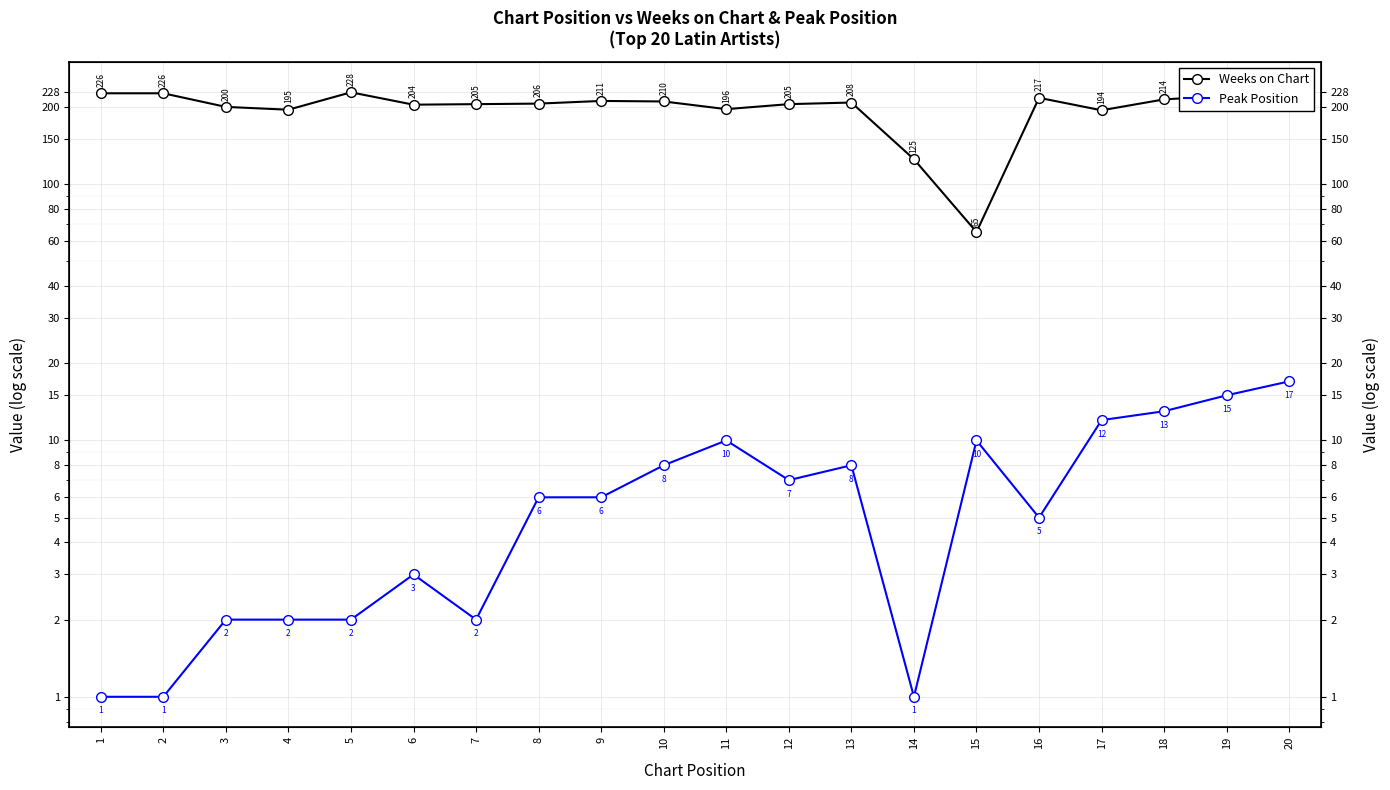

Count the number of categories in the chart.

20